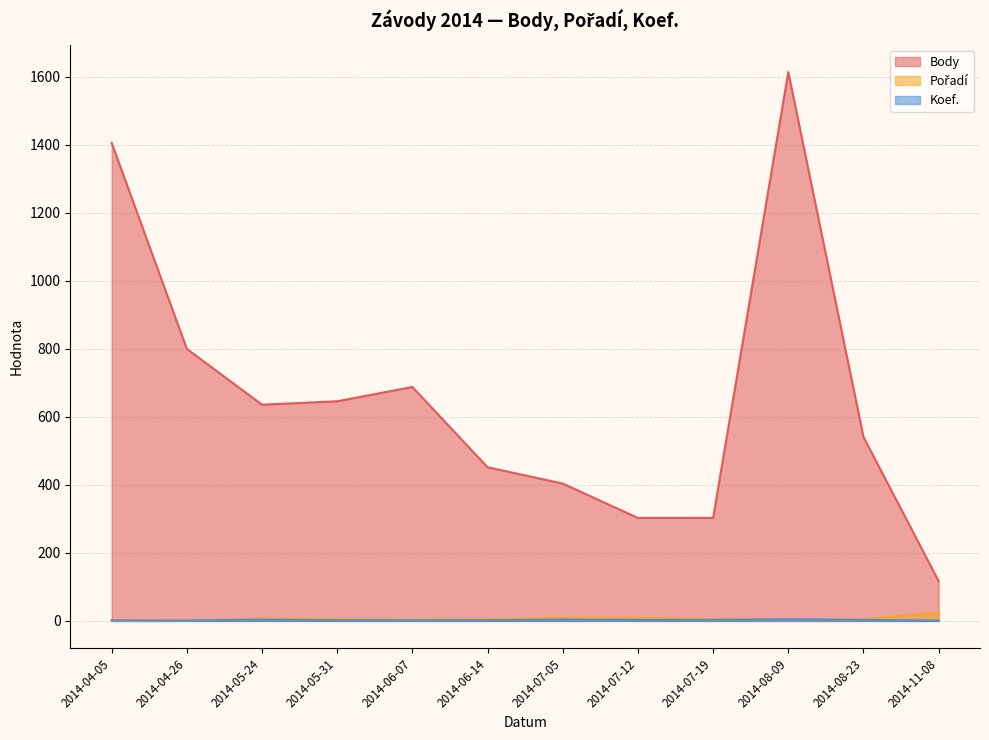

The value of Pořadí at 2014-04-05 is 1. True or false?

True